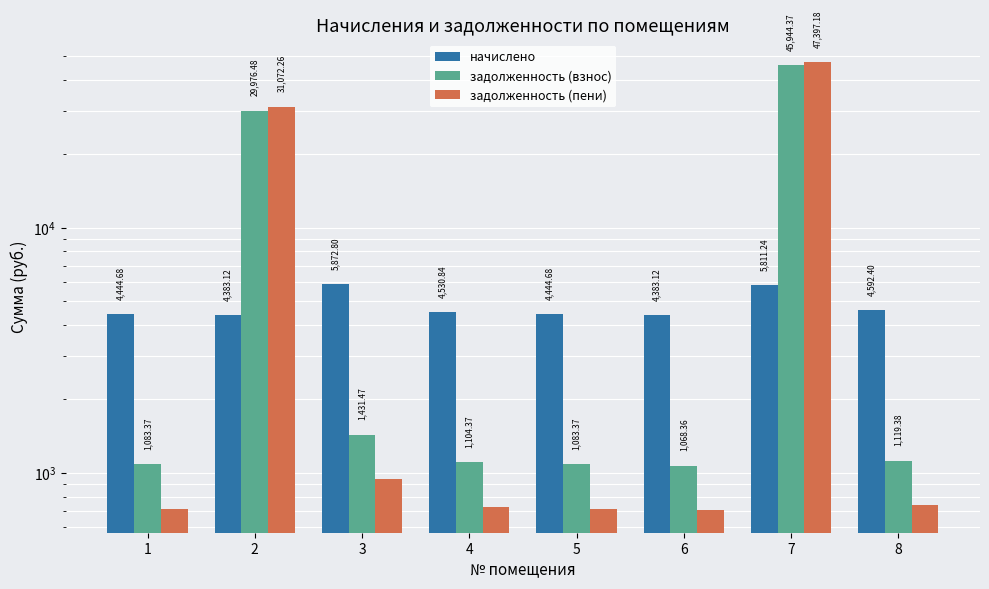

Where does the задолженность (пени) series first go above 736?

2